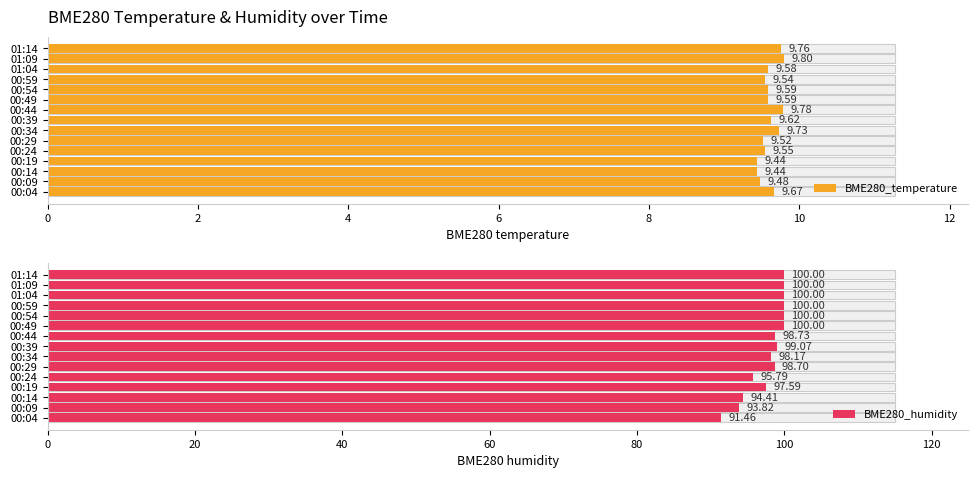

Between 01:09 and 00:19, which is larger?

01:09